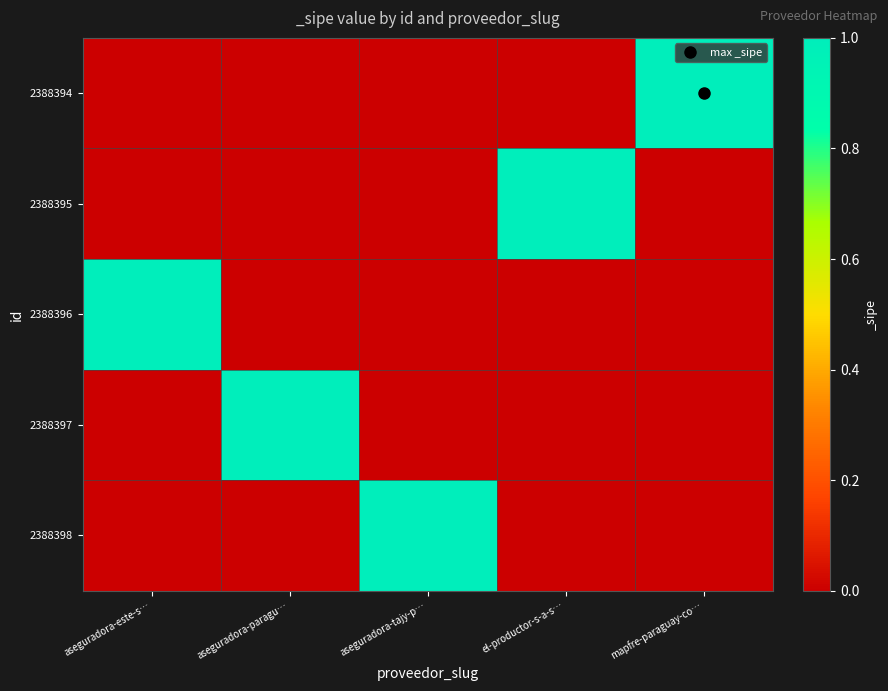

What is the spread (max minus min) of values at el-productor-s-a-s…?

1